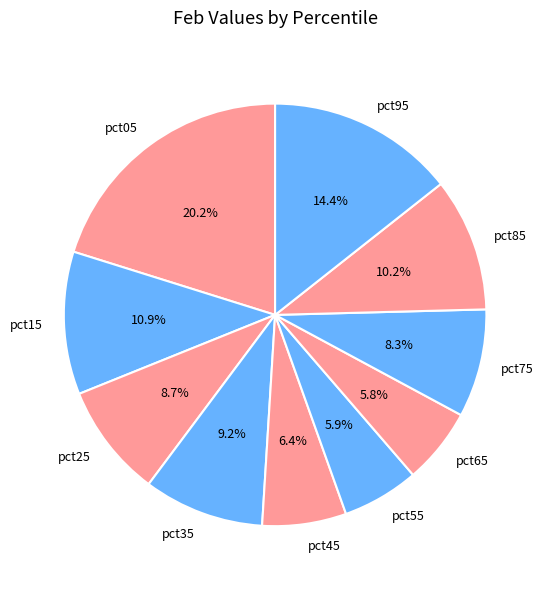

What percentage is the pct25 slice, to the nearest percent?

9%